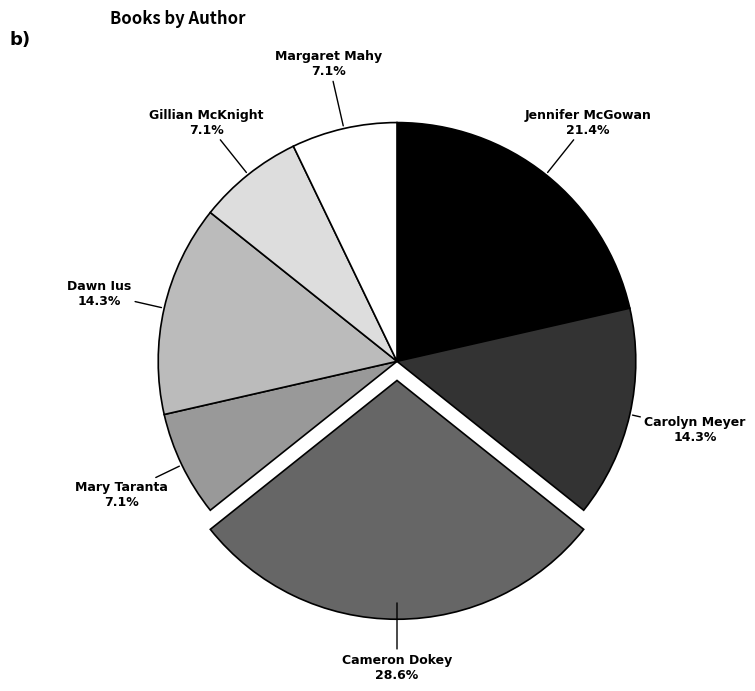

What is the ratio of the value at Dawn Ius to the value at Mary Taranta?

2.0